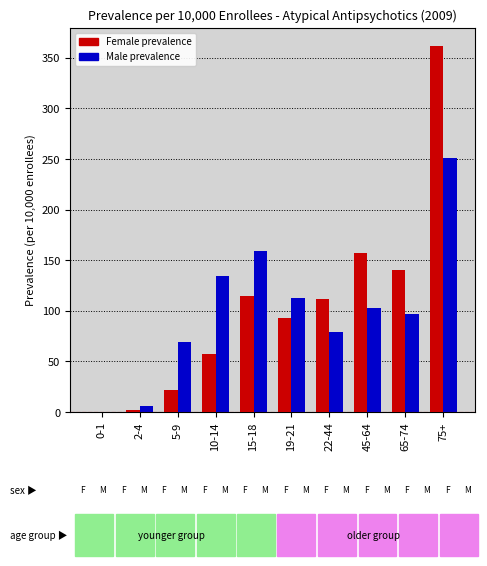

What is the total value across all series at 15-18?

273.9